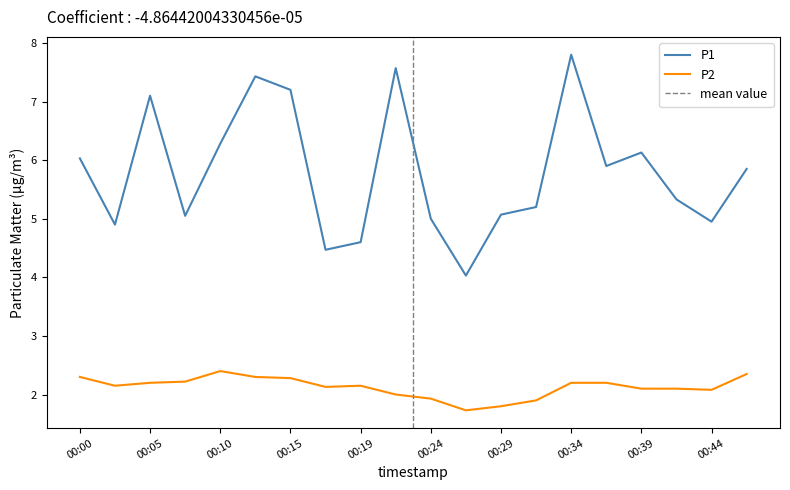

Which series changed the most between 00:22 and 00:41?

P1